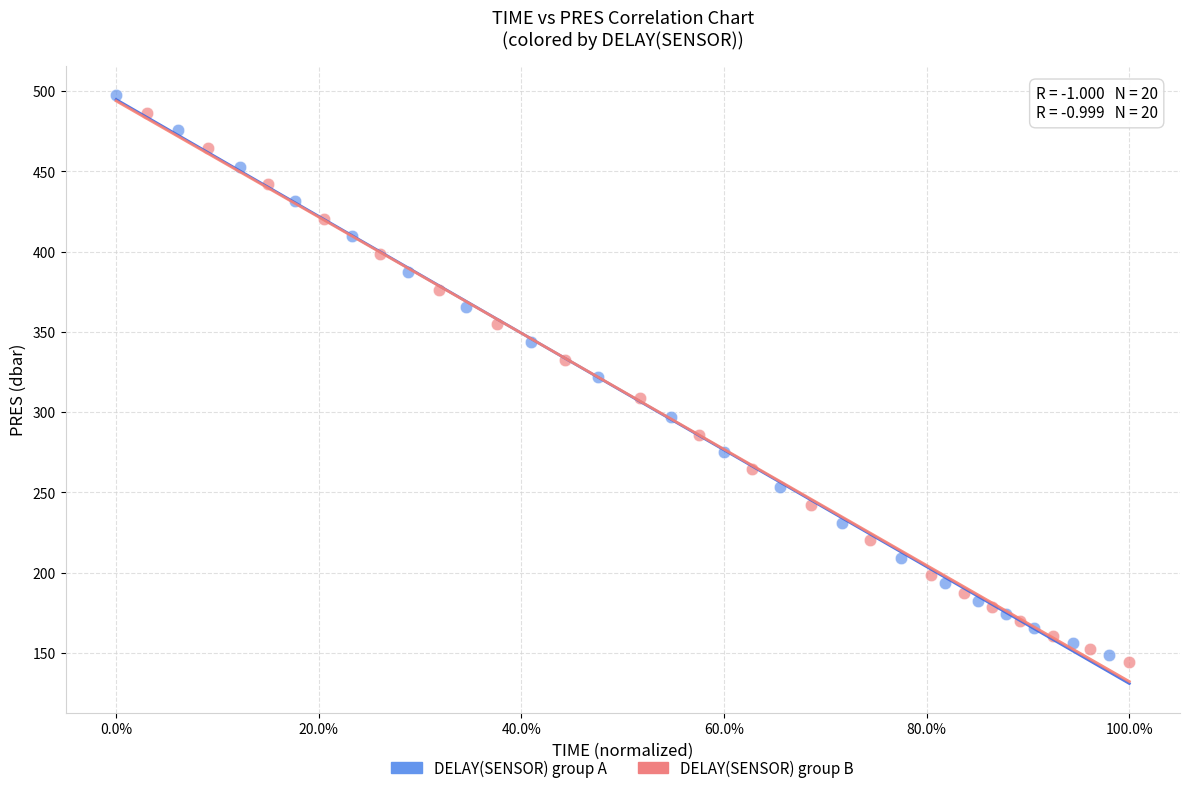

Which series has the largest Y range (max minus min)?

DELAY(SENSOR) group A